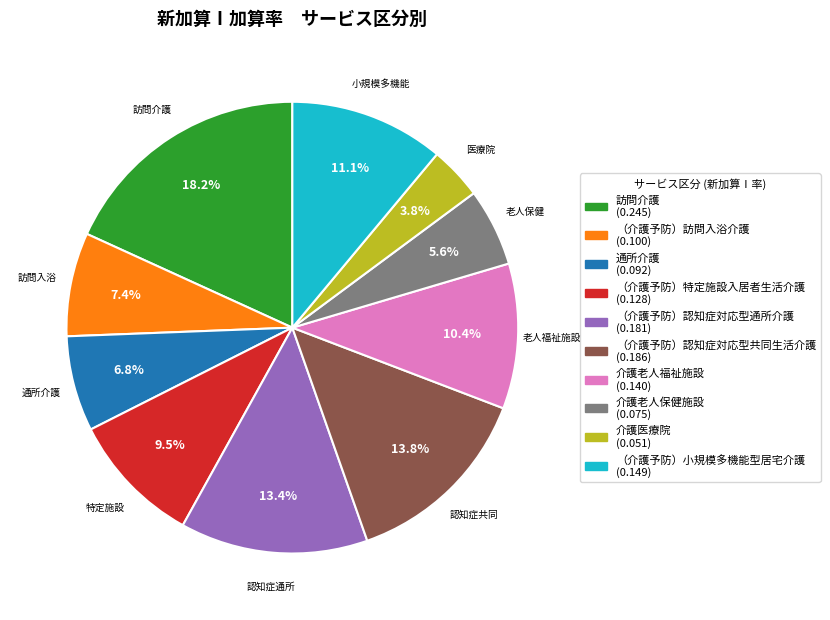

The 通所介護 slice represents 7% of the pie. True or false?

True